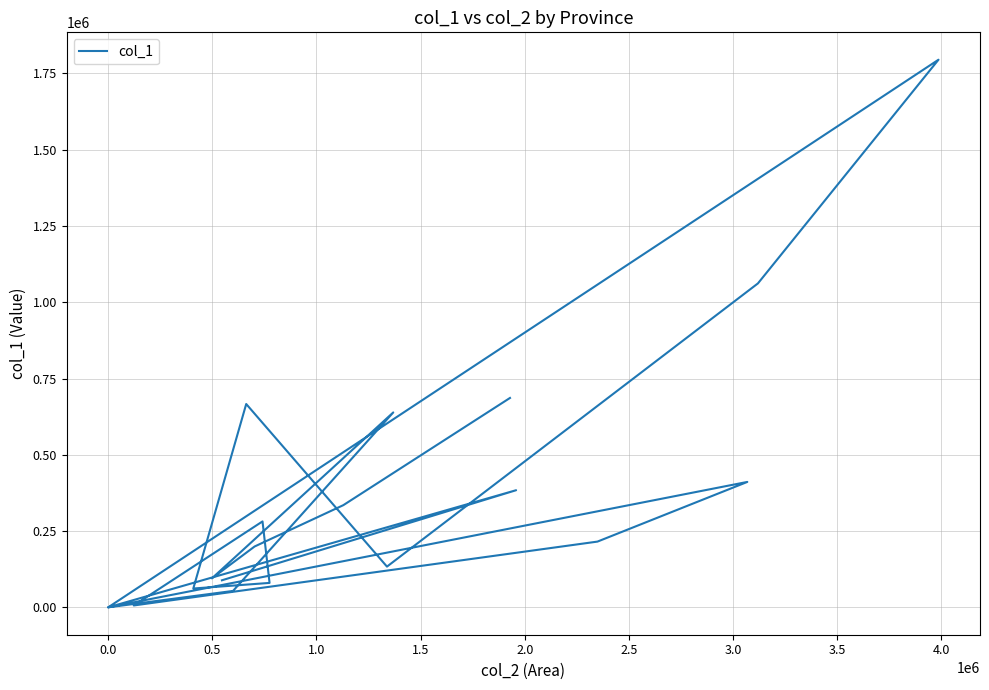

How many points are lower than both their immediate neighbors (excluding endpoints)?

6